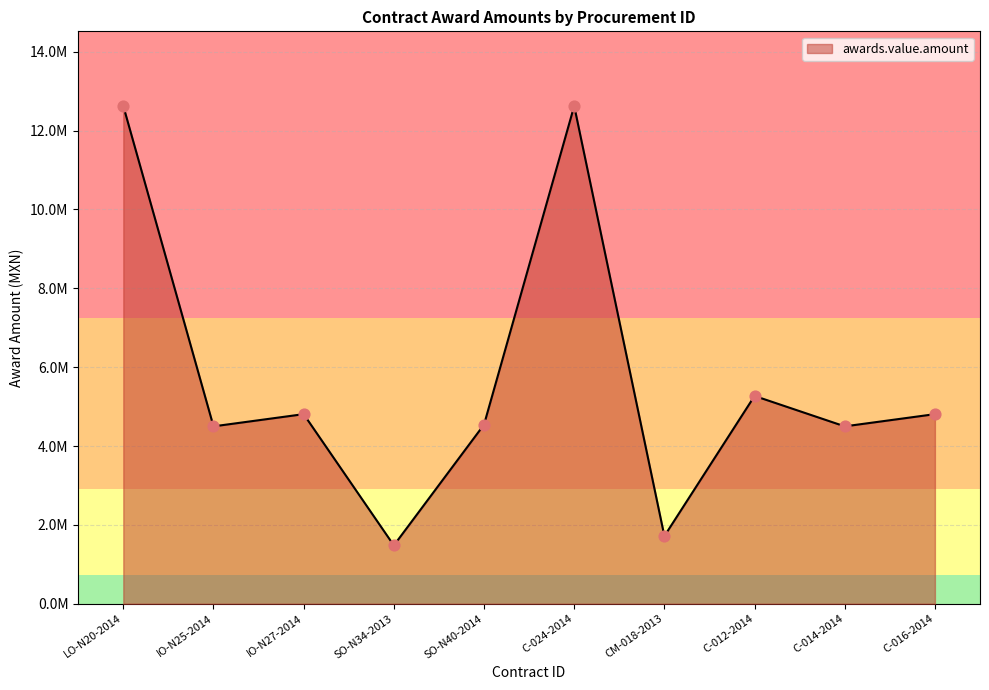

Does the chart have visible grid lines?

Yes